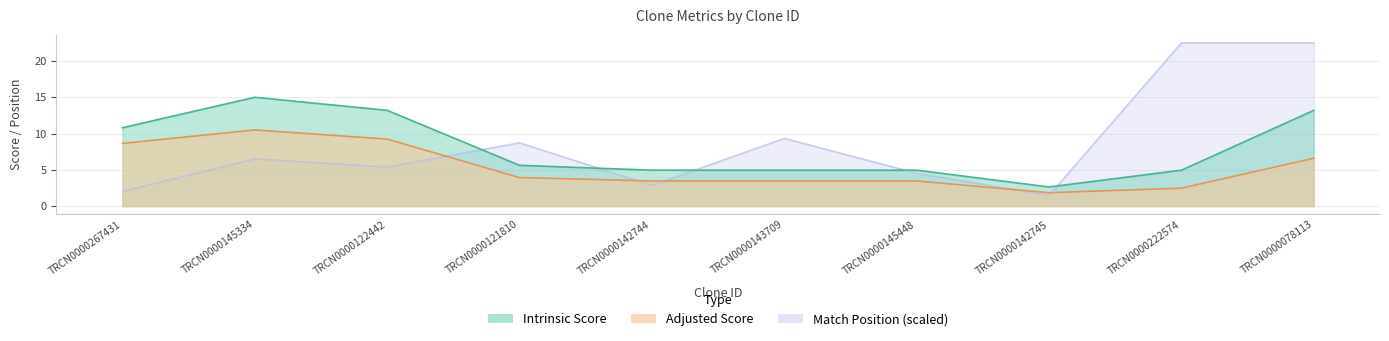

At which label does Match Position reach its peak?

TRCN0000078113